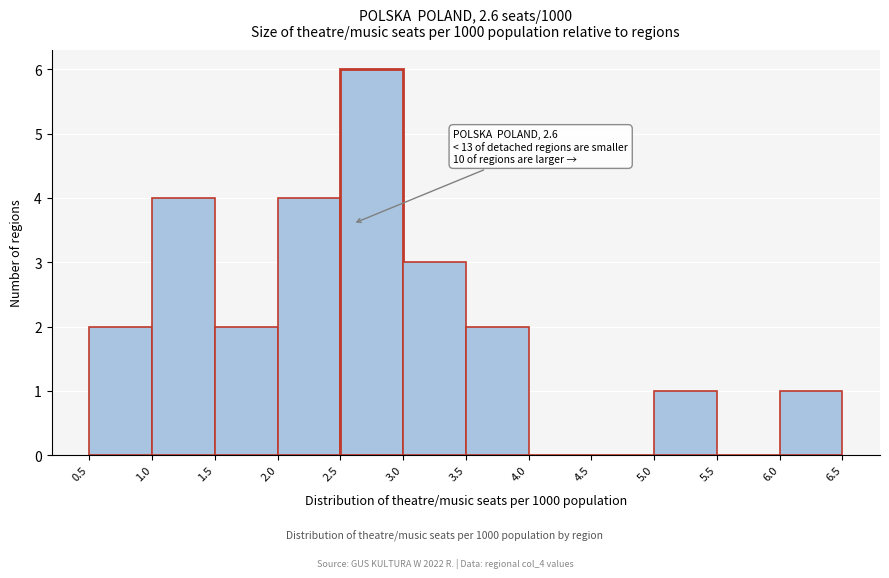

Which range on the x-axis has the tallest bar?

2.5 to 3.0